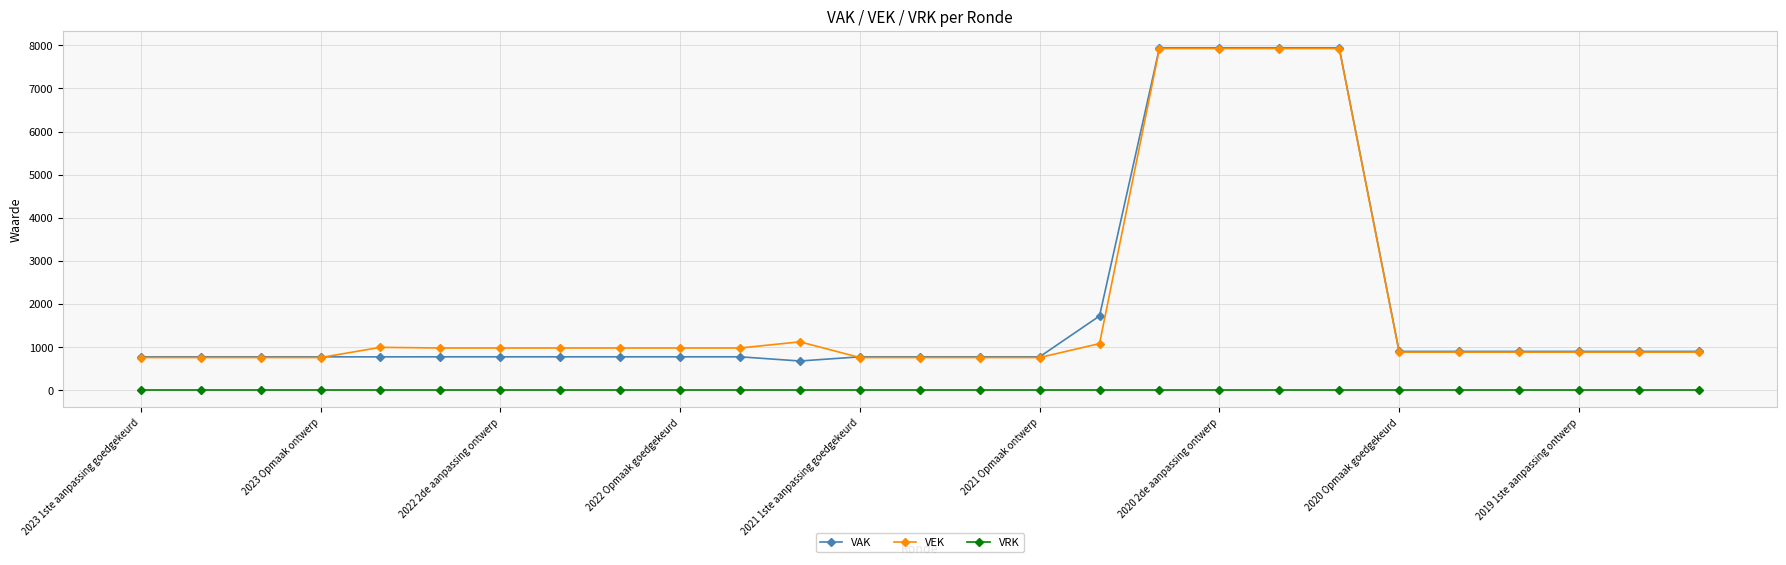

Which series has the largest range (max minus min)?

VAK